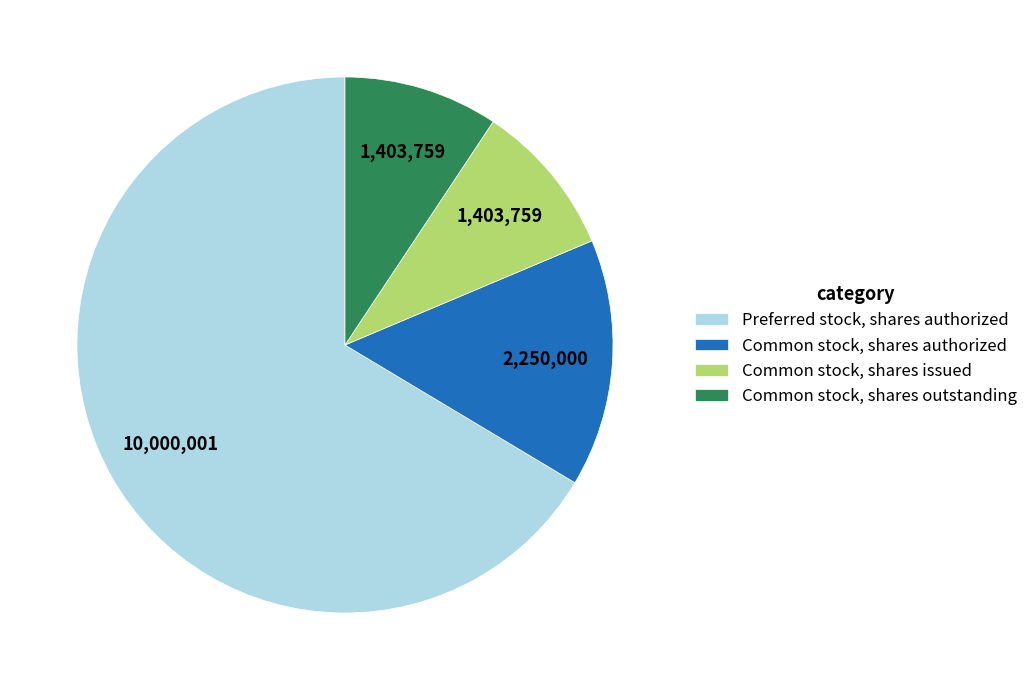

Is there any slice that represents more than half of the pie?

Yes